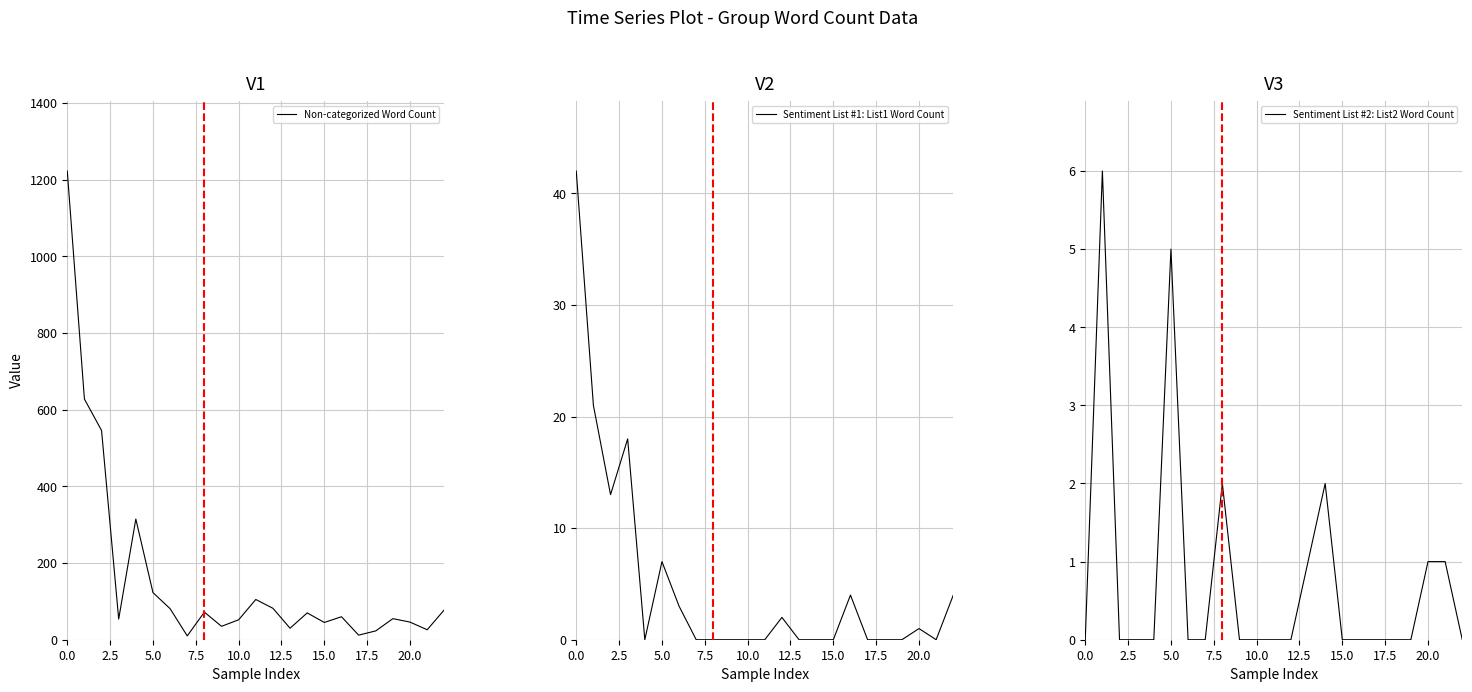

Count the number of categories in the chart.

23